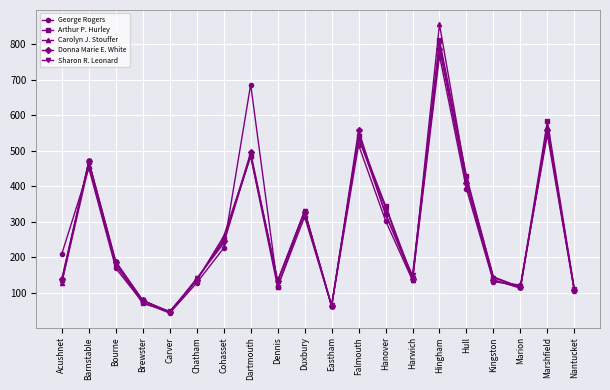

True or false: Carolyn J. Stouffer has more than 0 interior local peaks.

True